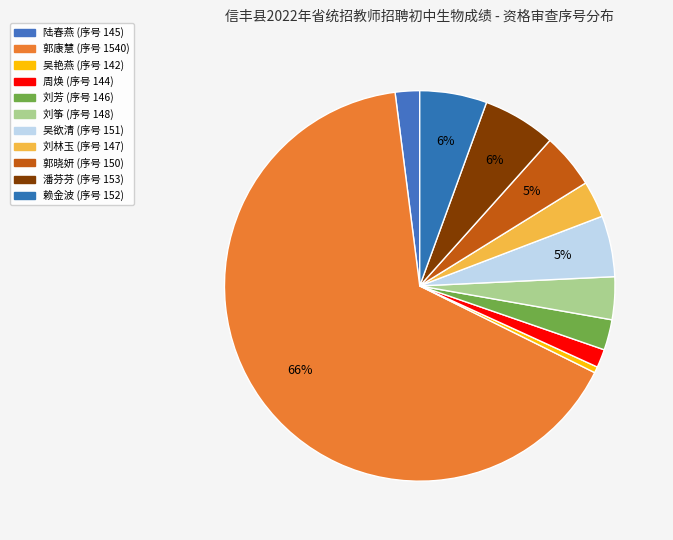

Count the number of slices in the pie.

11